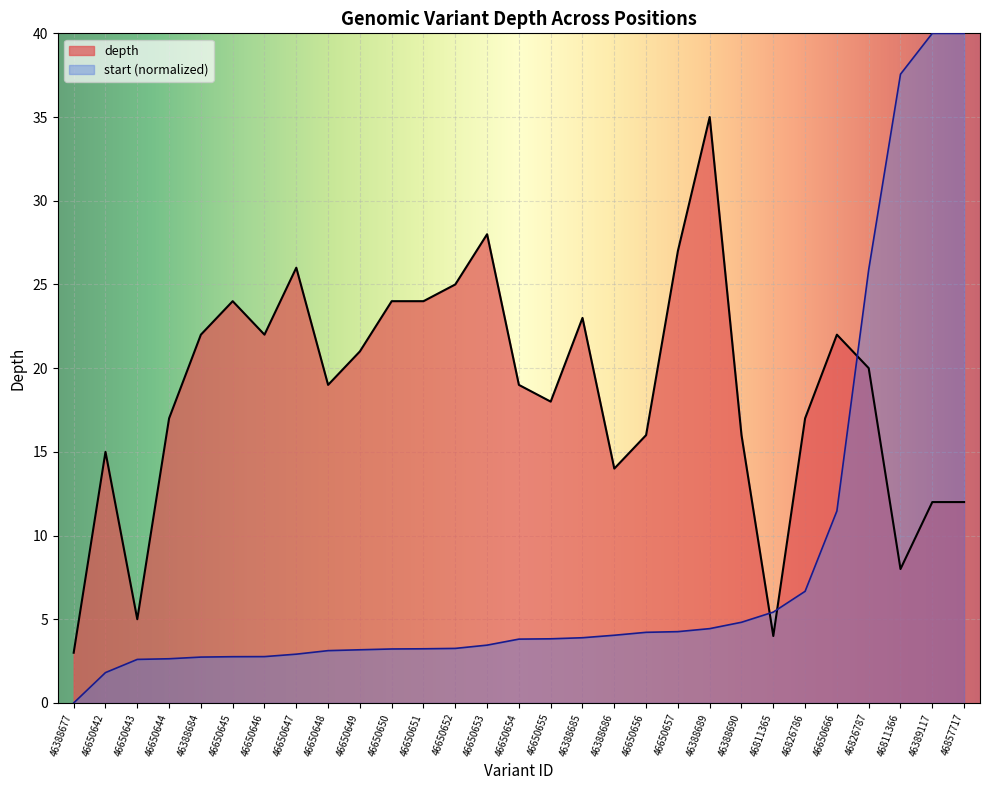

What is the sum of the depth values at 46388684 and 46388690?

38.0